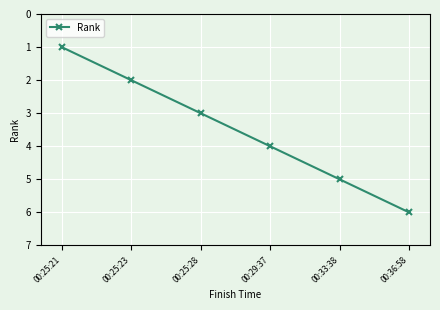

What is the difference between the values at 00:25:23 and 00:36:58?

4